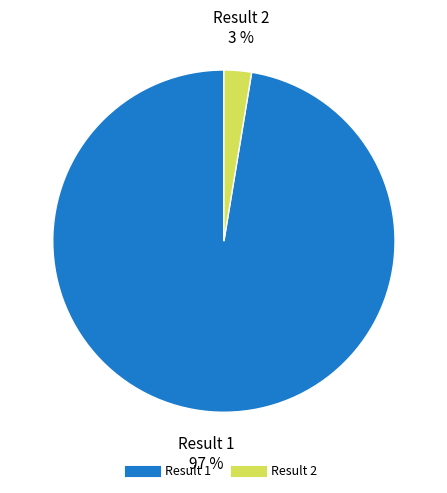

How many segments does this pie chart have?

2